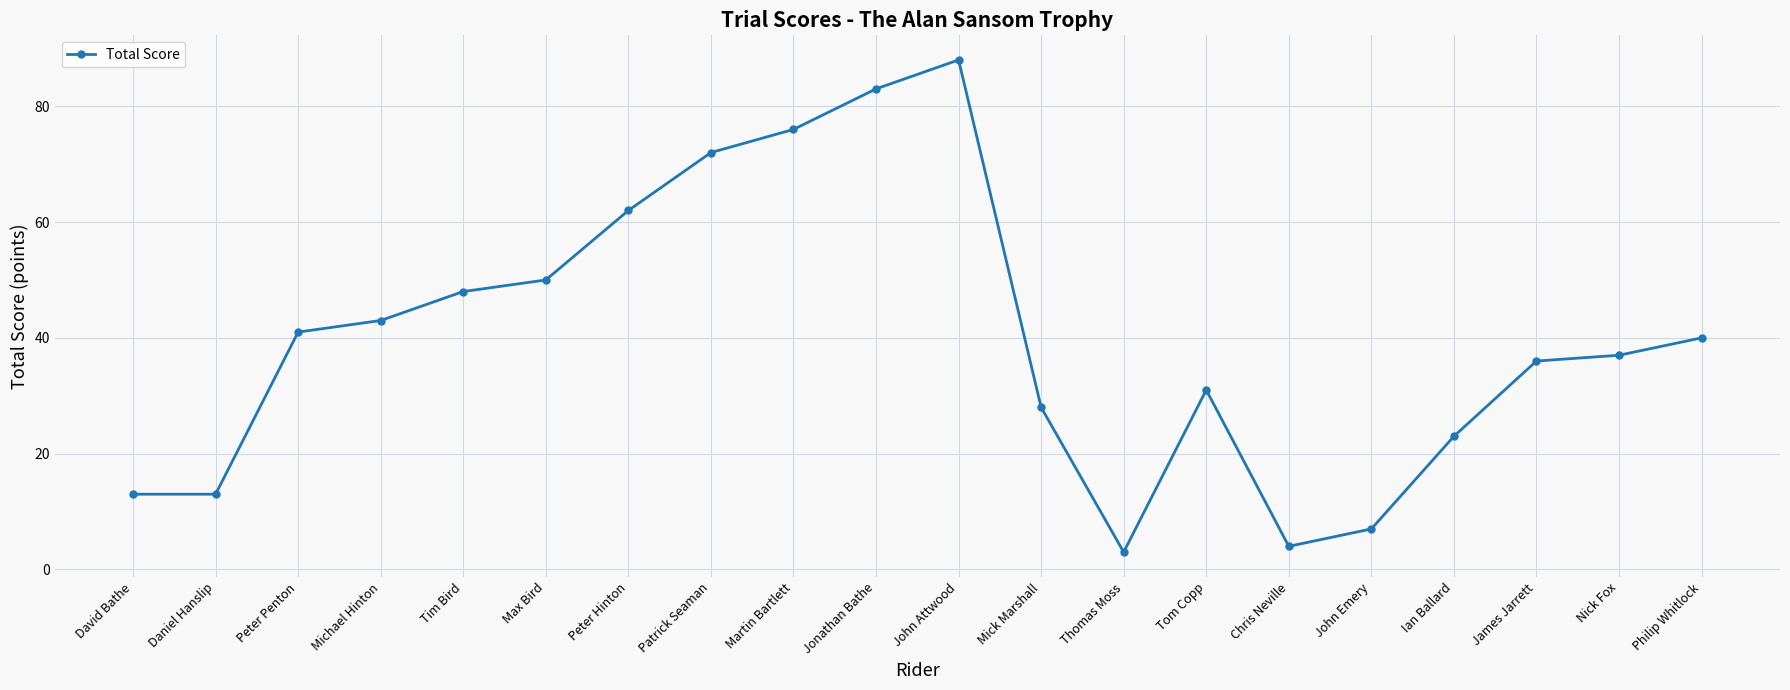

What is the change in value from Peter Penton to Ian Ballard?

-18